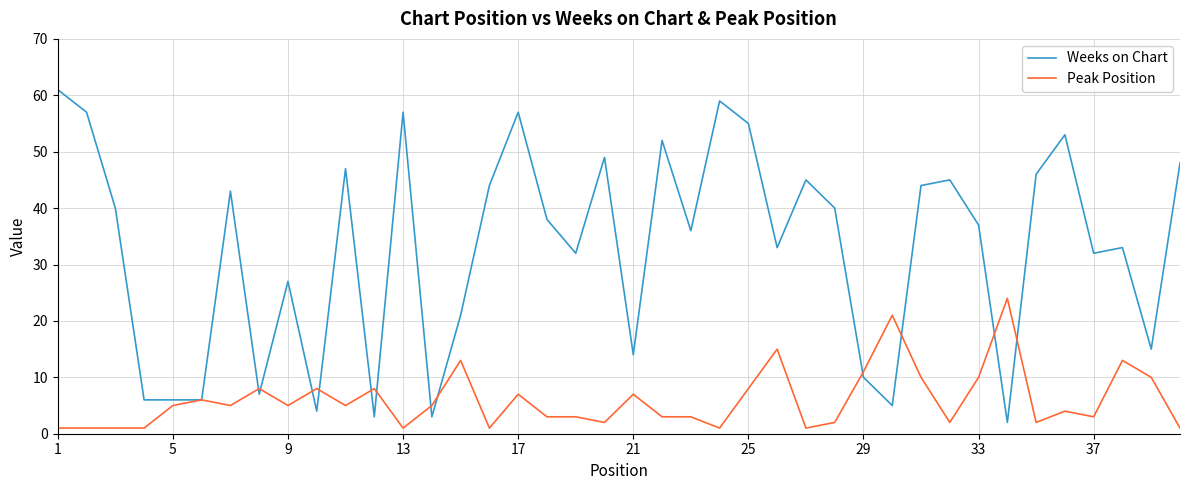

At how many categories does at least one series exceed 16?

30